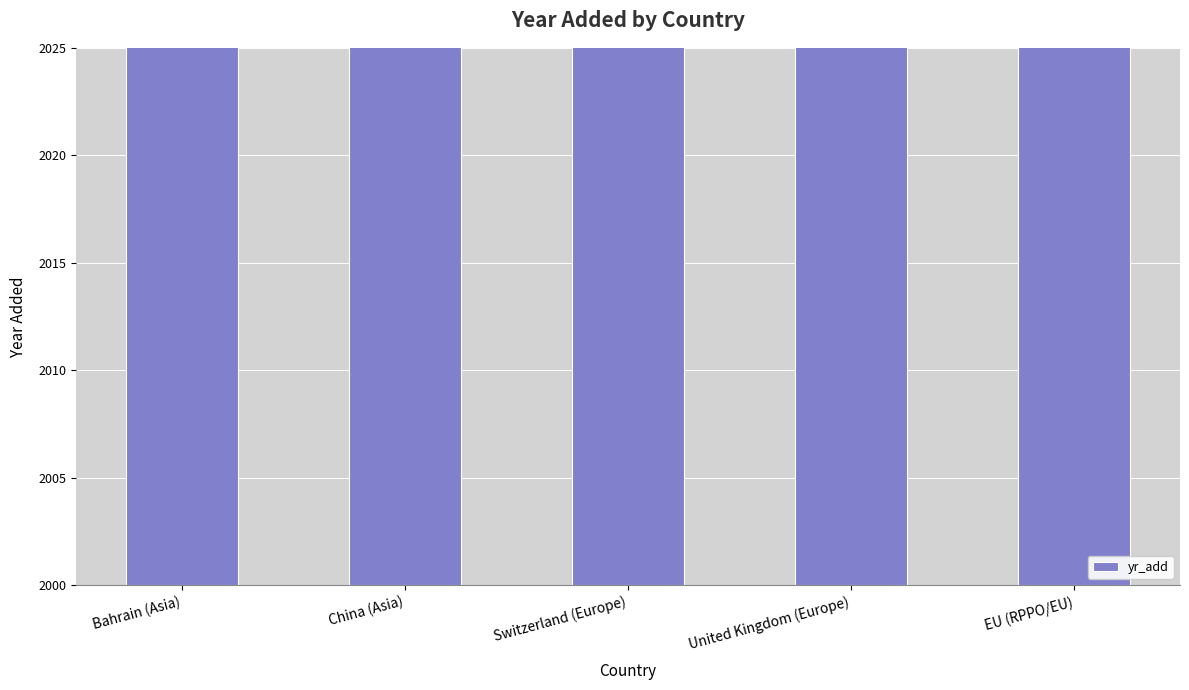

Which category has the highest value across all series?

China (Asia)